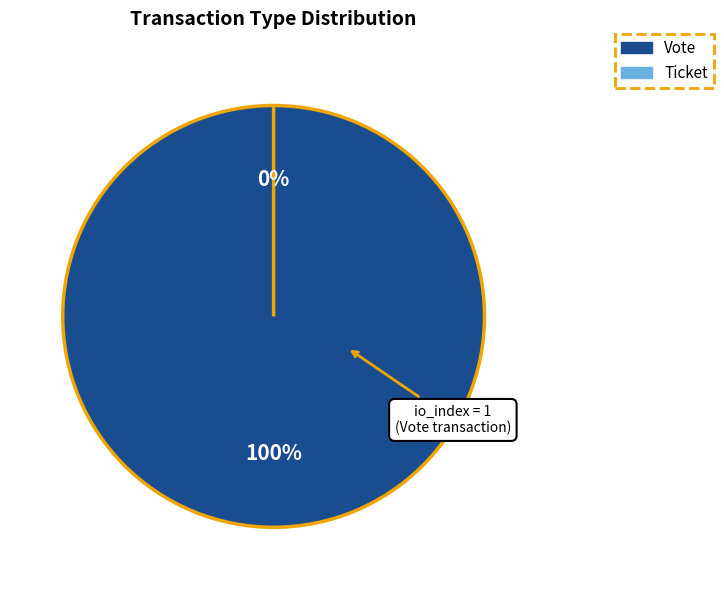

What is the change in value from Vote to Ticket?

-1